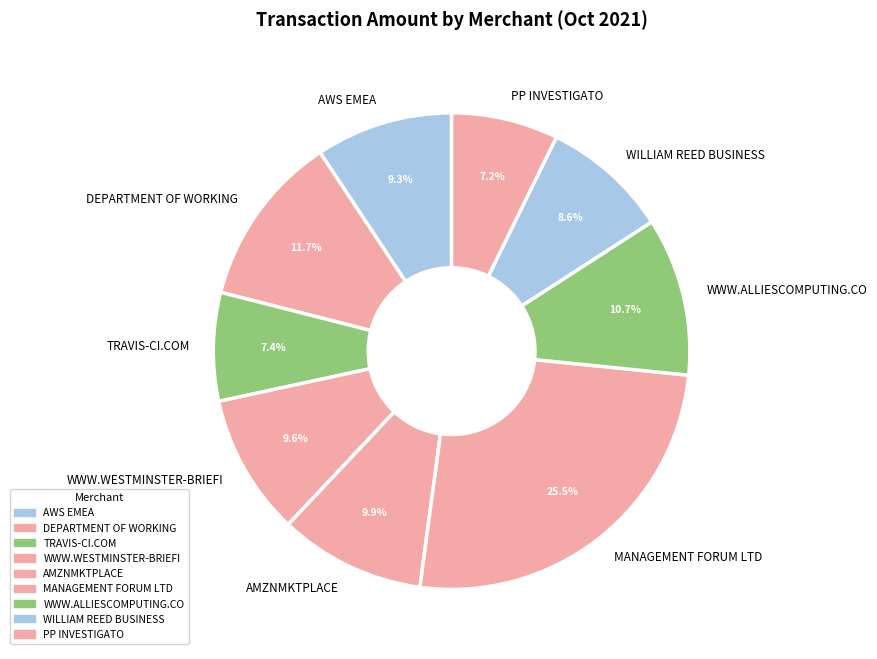

Which slice is the largest?

MANAGEMENT FORUM LTD